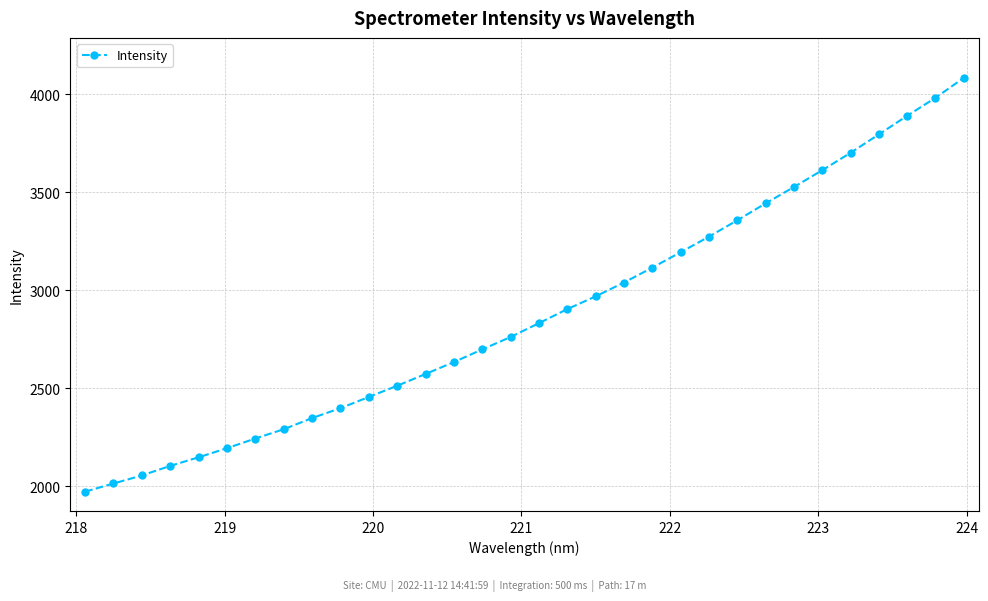

What is the difference between the second highest and minimum values?

2010.7